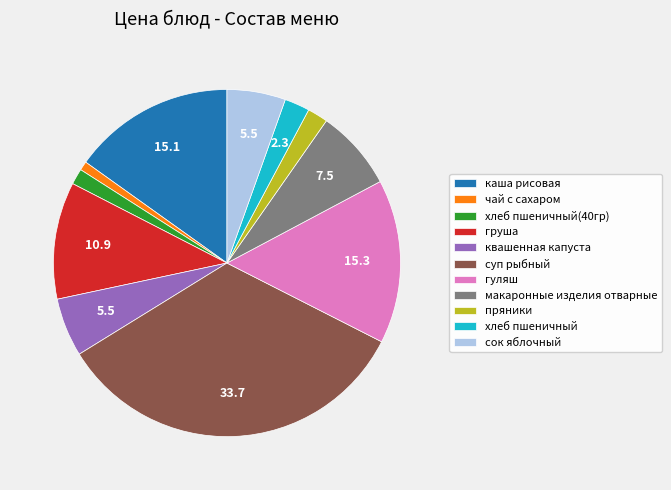

What is the ratio of the value at гуляш to the value at пряники?

8.0